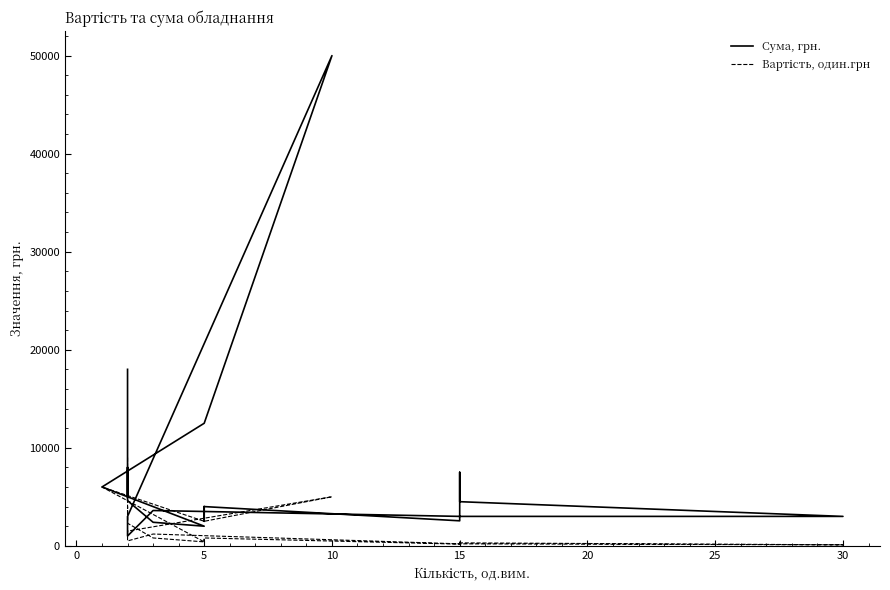

True or false: Вартість, один.грн and Сума, грн. cross at least once.

False